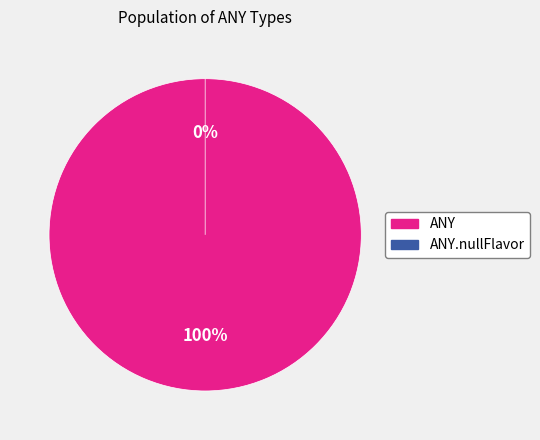

Is the sum of ANY.nullFlavor and ANY greater than half?

Yes